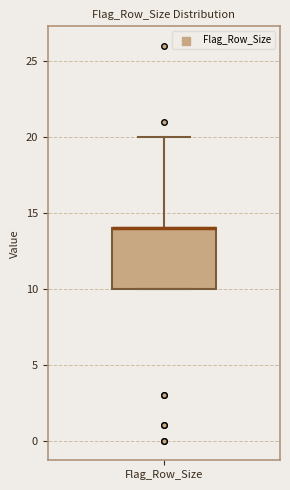

Read this box plot against the y-axis: the position of the median line, the range covered by the box, and the ends of both whiskers. The values are not printed on the chart, so give them approximately, as read against the axis.

median 14 (drawn on the box's upper edge), box 10 to 14, whiskers 10 to 20